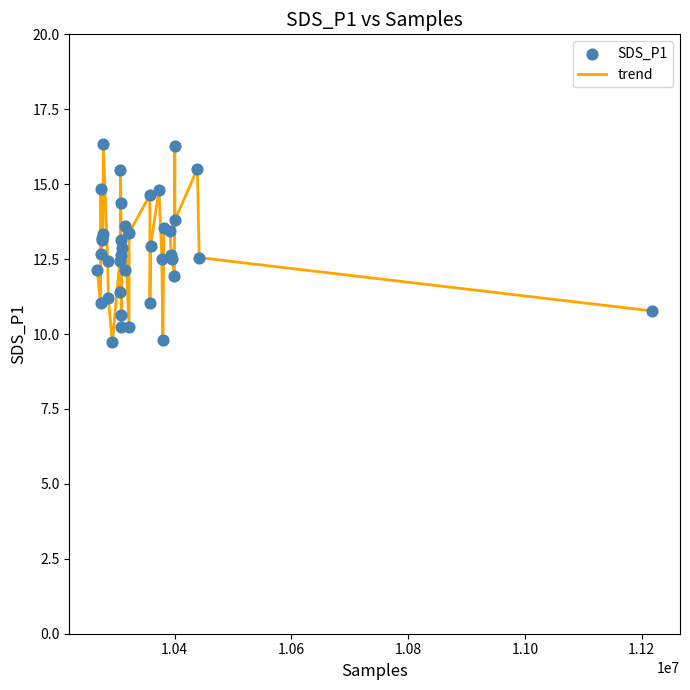

What is the greatest value displayed?

16.3